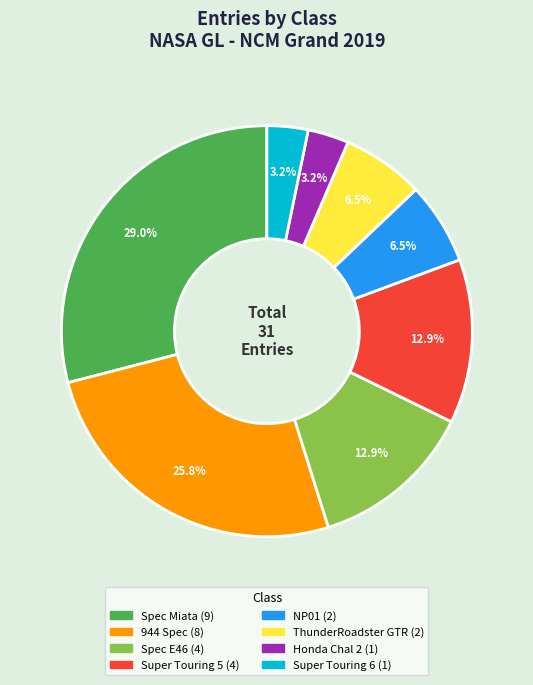

To the nearest percent, what portion does Honda Chal 2 represent?

3%